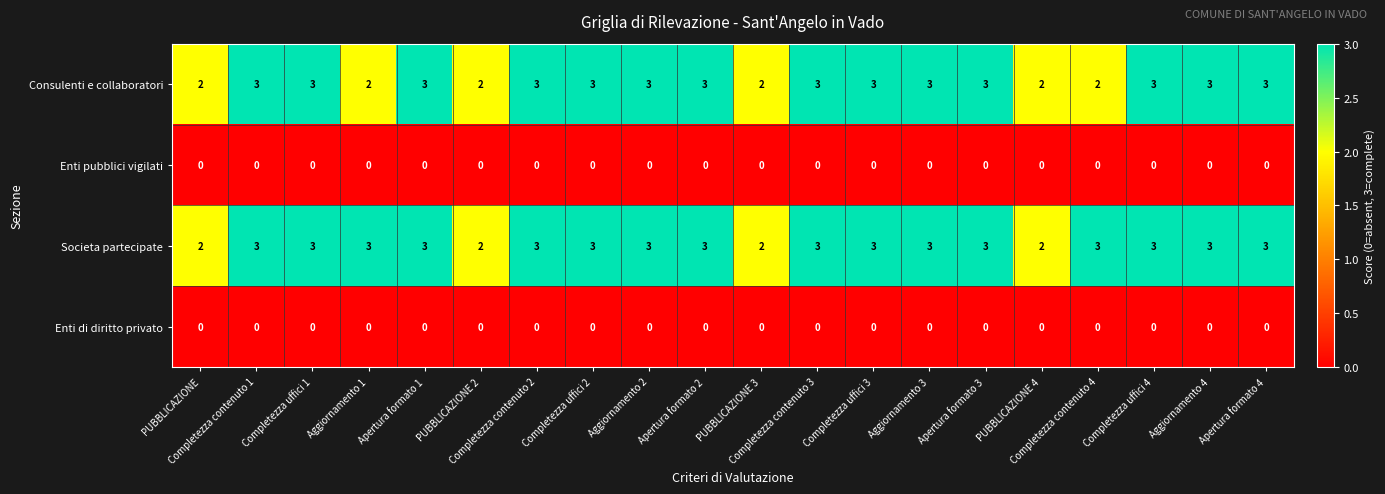

What is the average value of the Societa partecipate series?

3